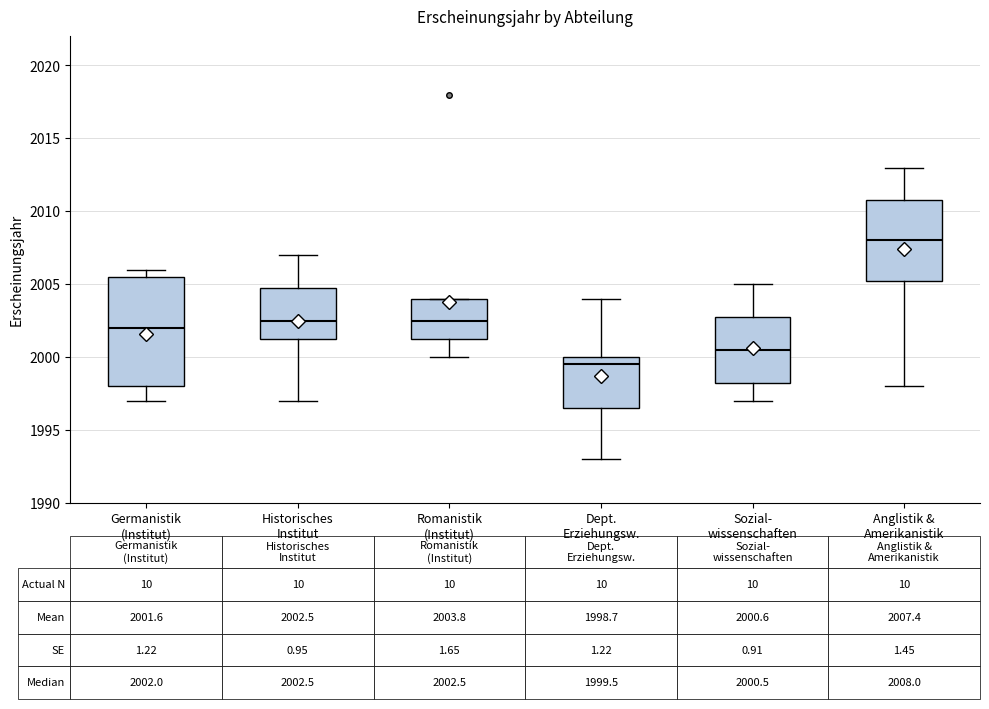

Which box's median line is the lowest?

Dept. Erziehungsw.